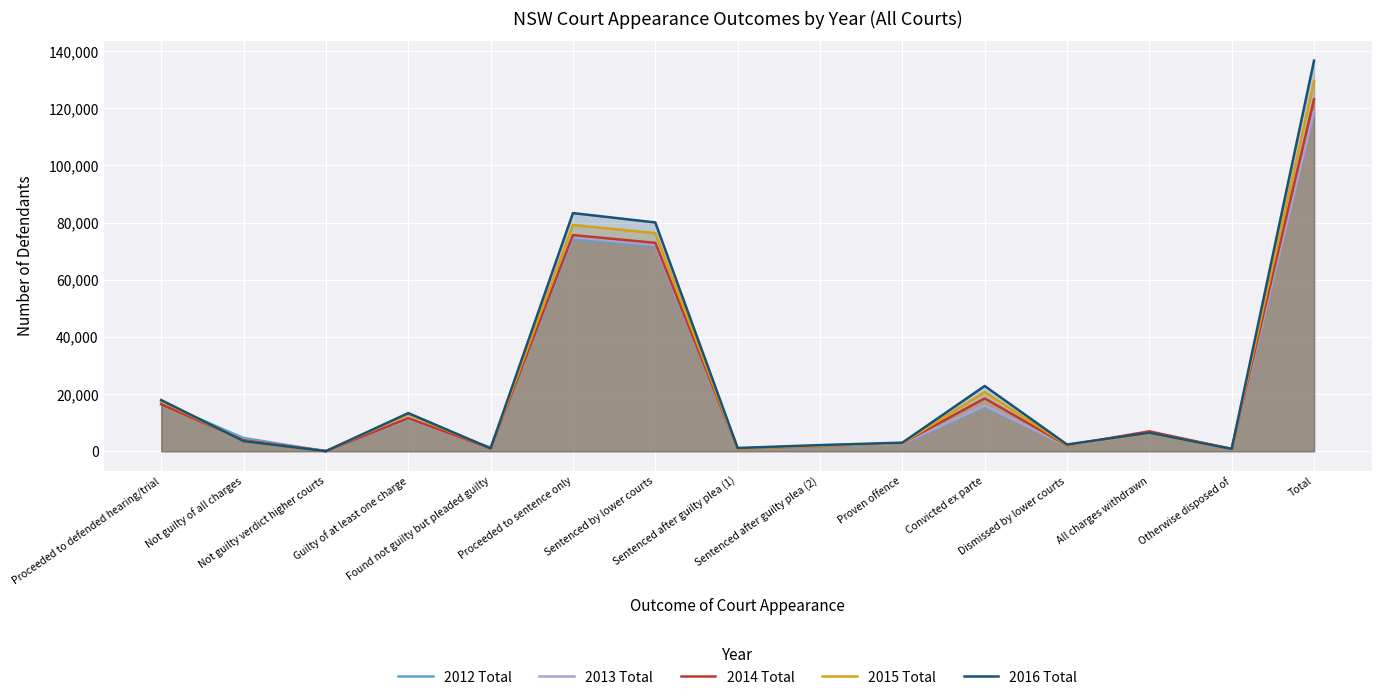

What position from the right is Sentenced after guilty plea (2)?

7